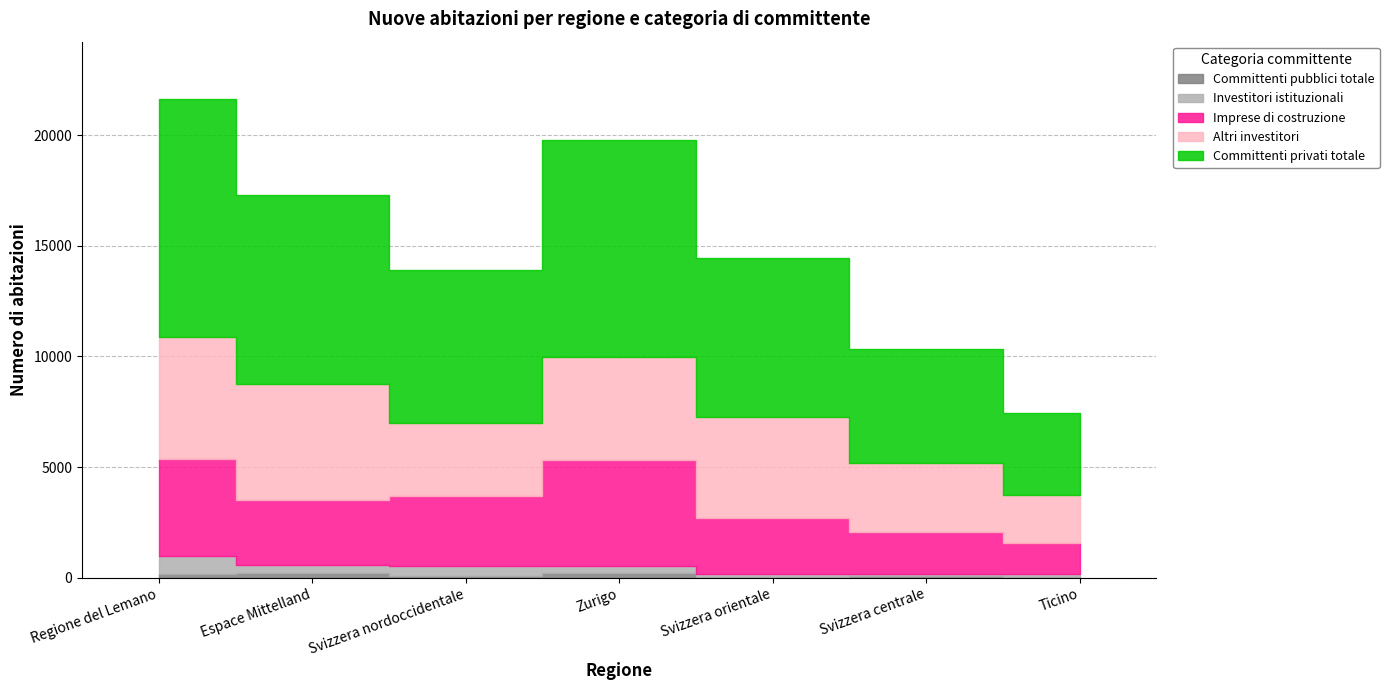

How many data points in Committenti privati totale are above 7196?

3